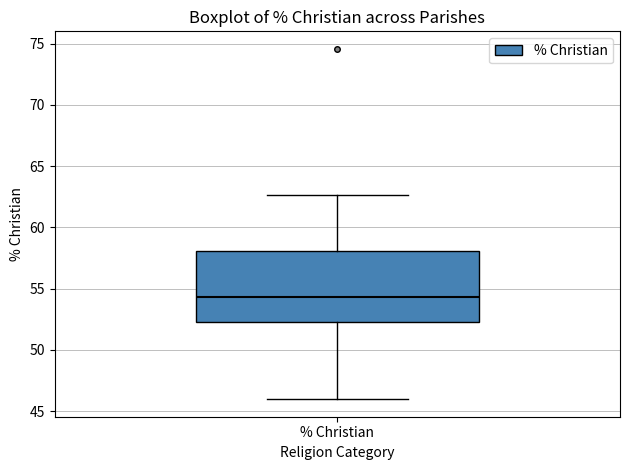

Transcribe this box plot: give where the median line is, the range the box spans, and where the two whiskers end, as read against the y-axis. The values are not printed on the chart, so give them approximately, as read against the axis.

median 54.5, box 52.0 to 58.0, whiskers 46.0 to 62.5